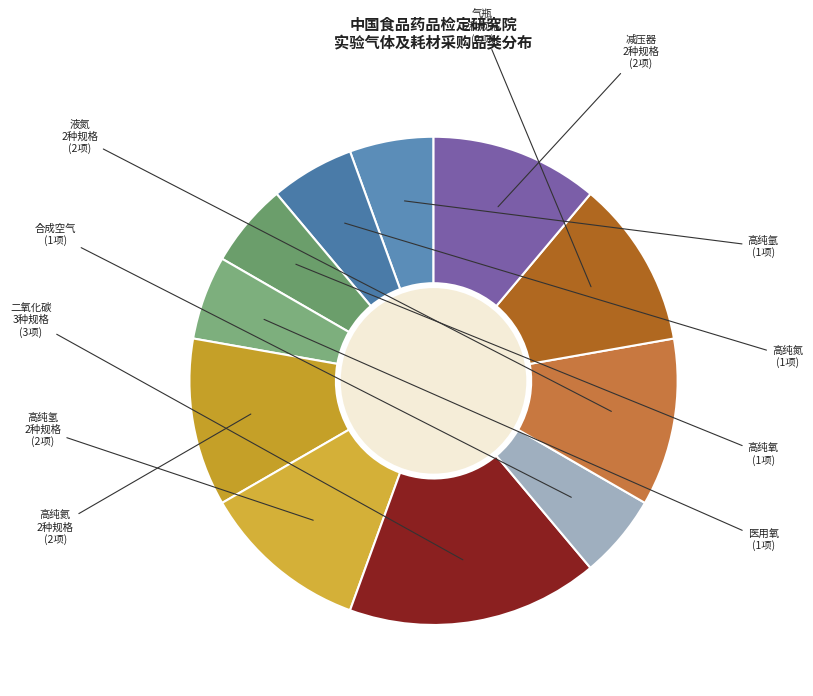

Is there any slice that represents more than half of the pie?

No